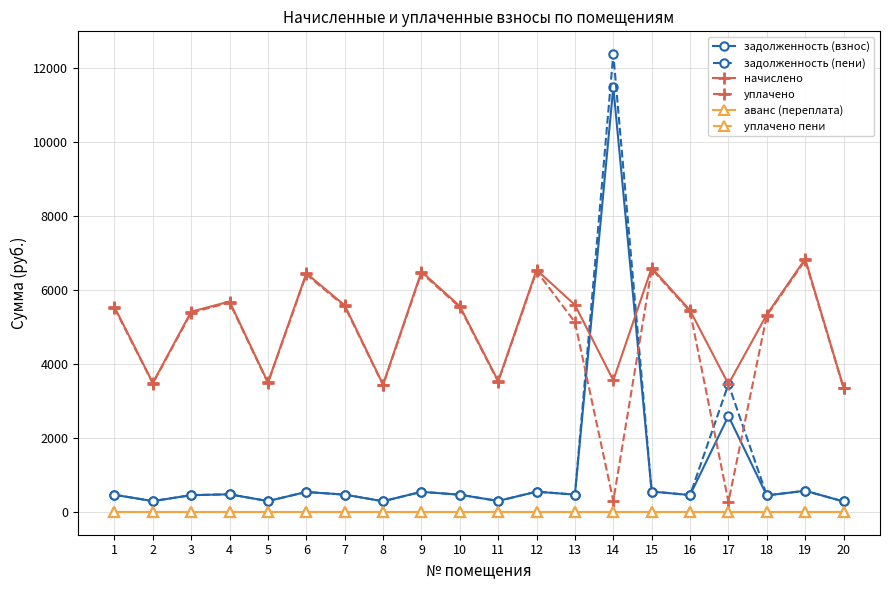

Which series has the widest spread of values?

задолженность (пени)